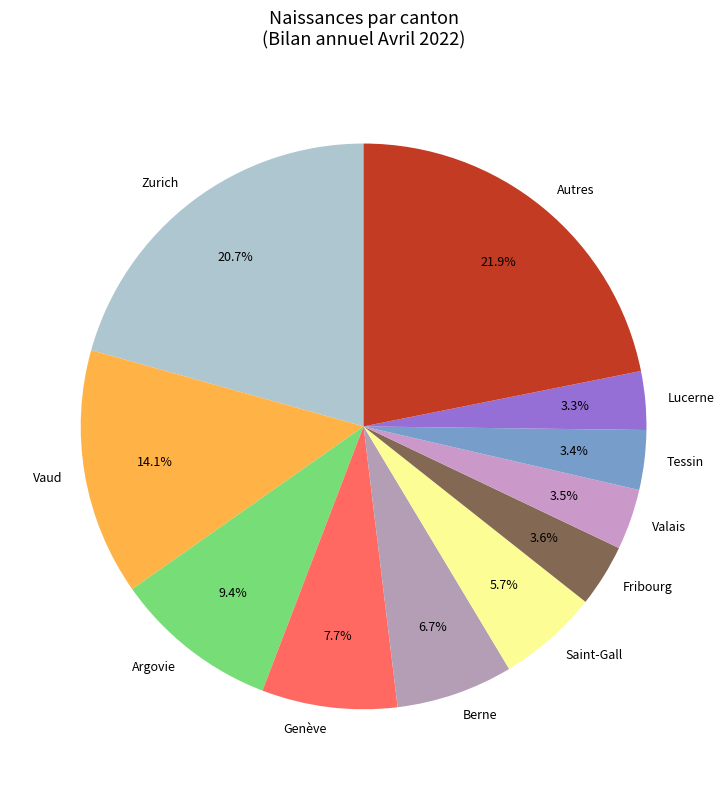

Which has a higher value, Vaud or Fribourg?

Vaud